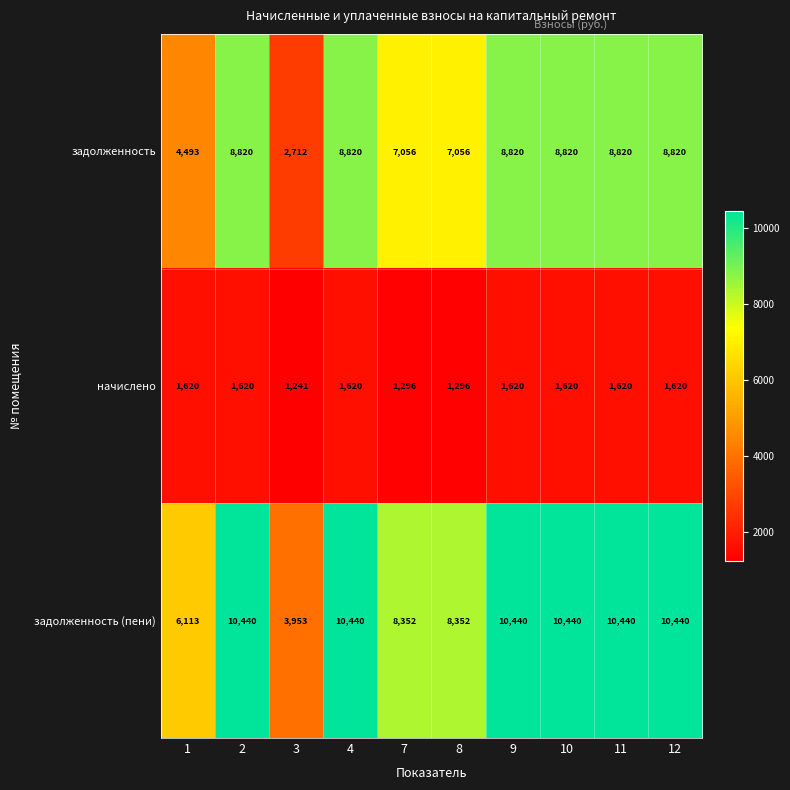

Is it true that задолженность equals 15016 at 2?

False